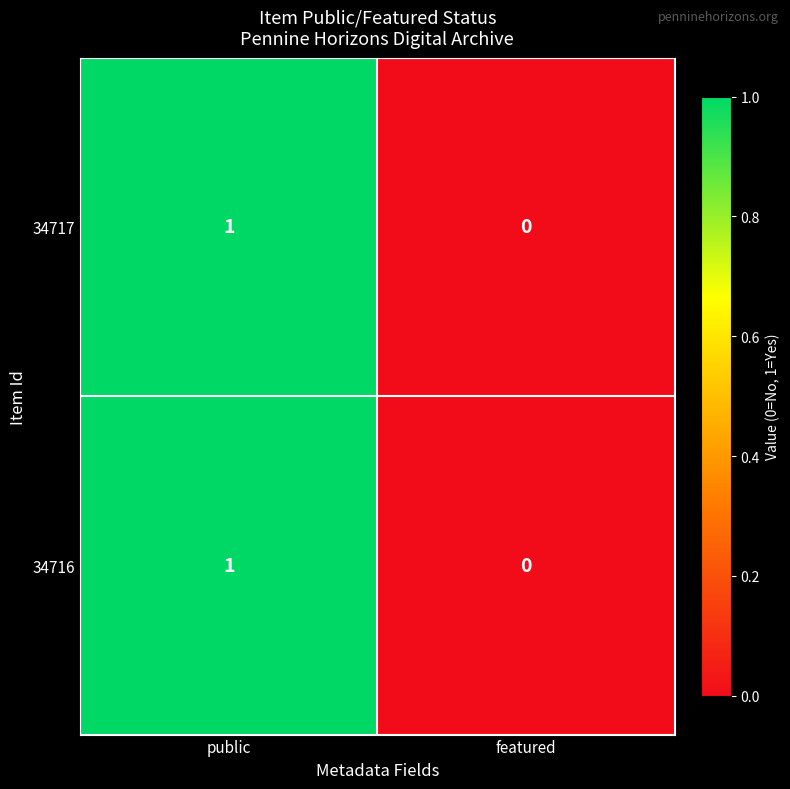

The value of 34716 at public is 1. True or false?

True